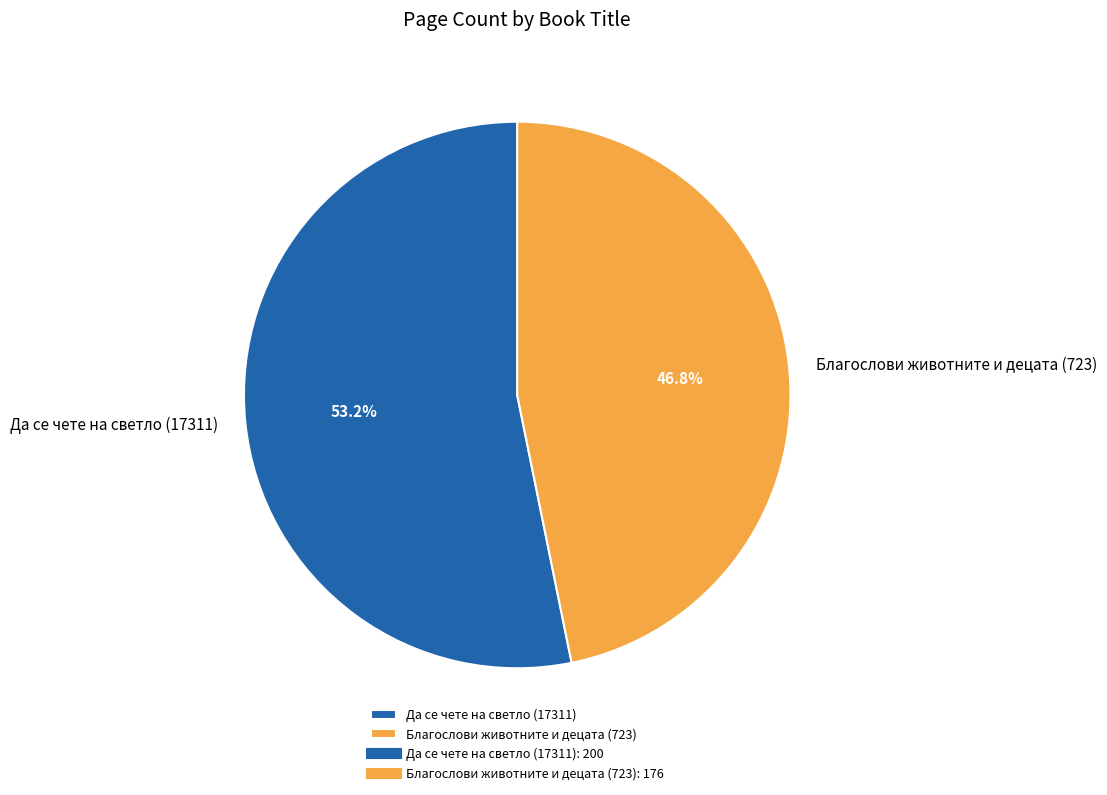

Which category has the smallest portion of the pie?

Благослови животните и децата (723)